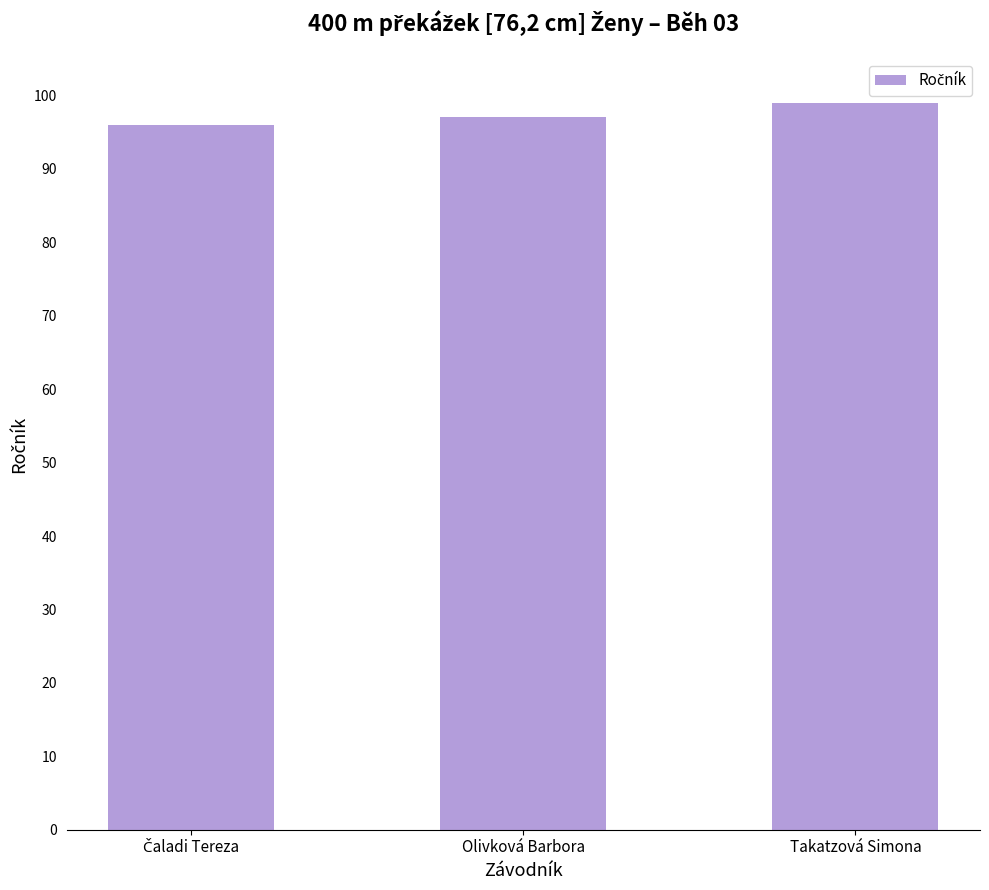

What is the smallest value displayed?

96